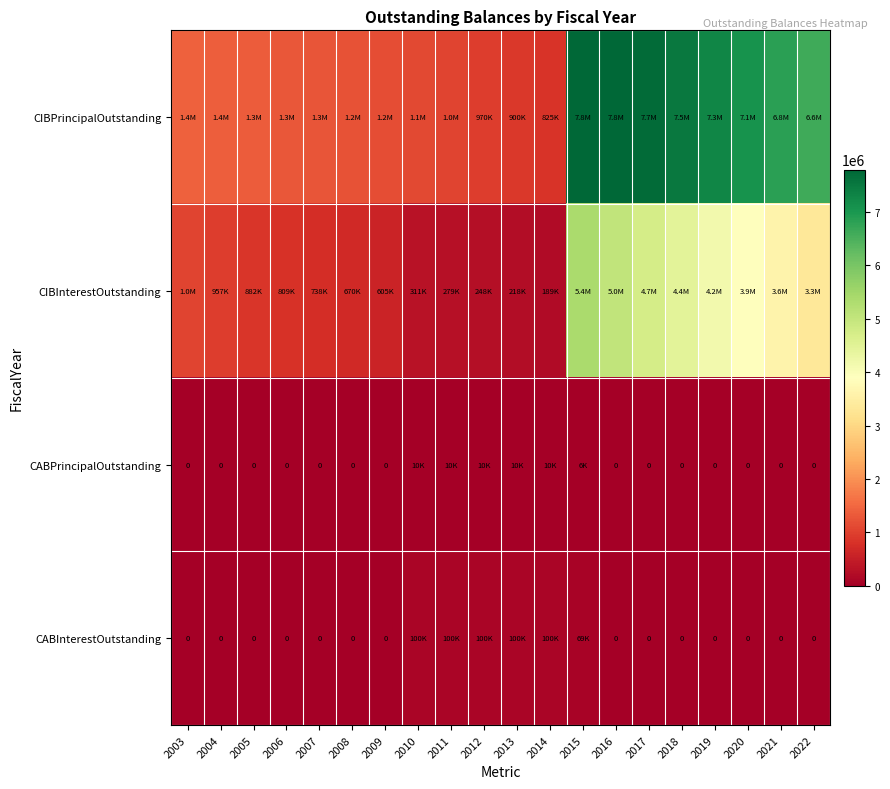

What is the difference between the maximum and minimum values in the CABPrincipalOutstanding series?

9999.8